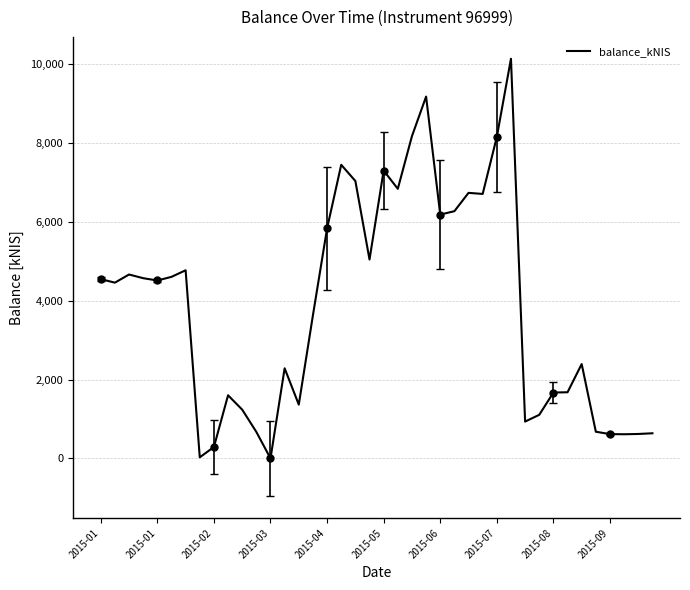

At which category does the data reach its first local peak?

2015-02